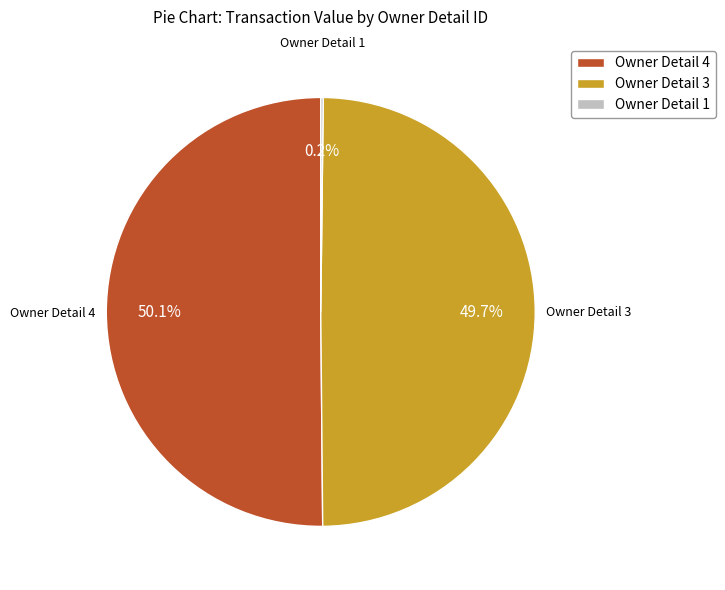

Which category accounts for the majority?

Owner Detail 4